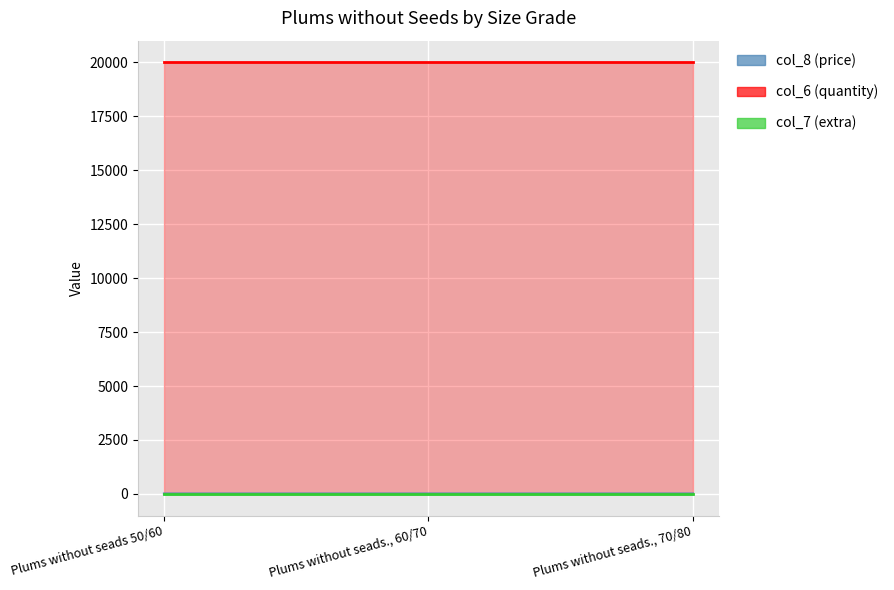

What are all the series names shown in the legend?

col_8, col_6, col_7